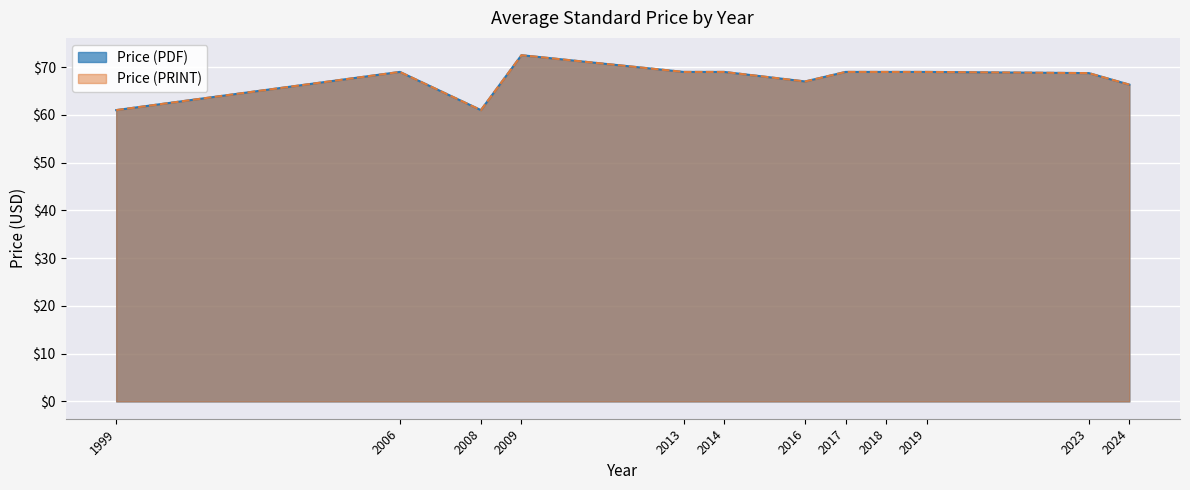

The Price (PRINT) series shows 96 at 2008. True or false?

False